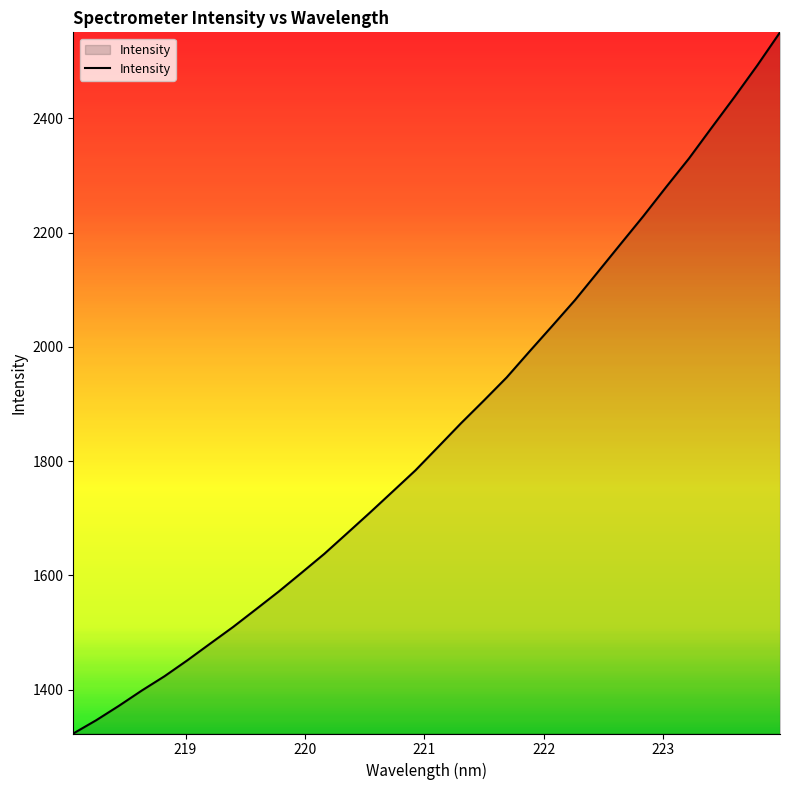

How many series are shown in this chart?

1